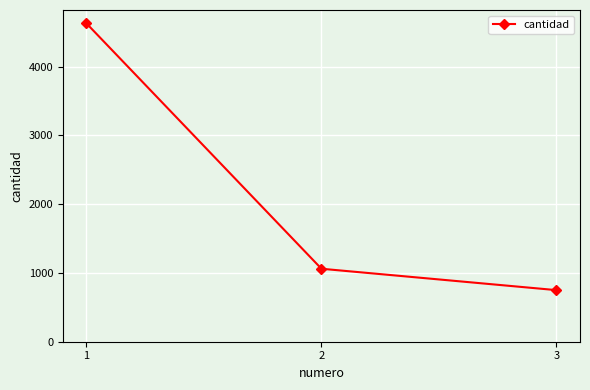

What is the difference between the maximum and minimum values?

3879